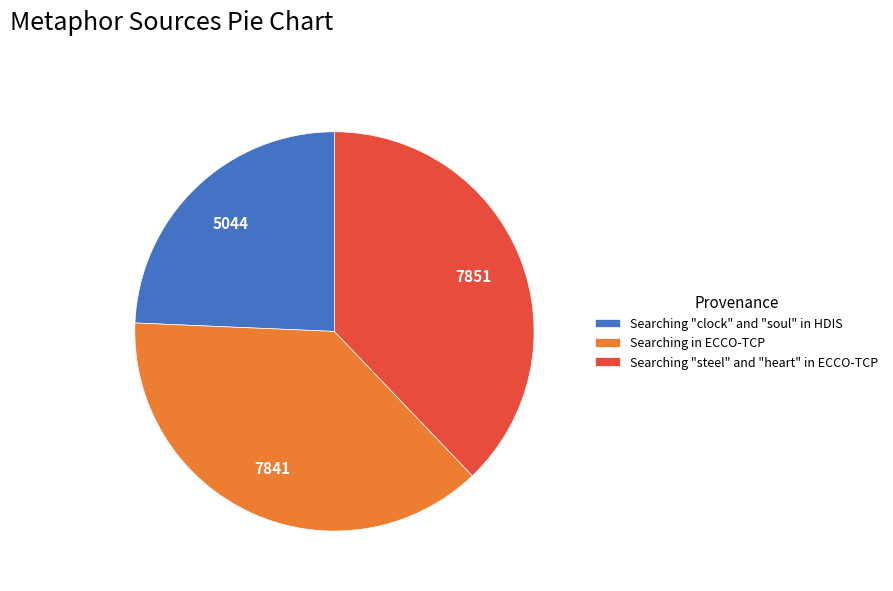

How many slices are in this pie chart?

3